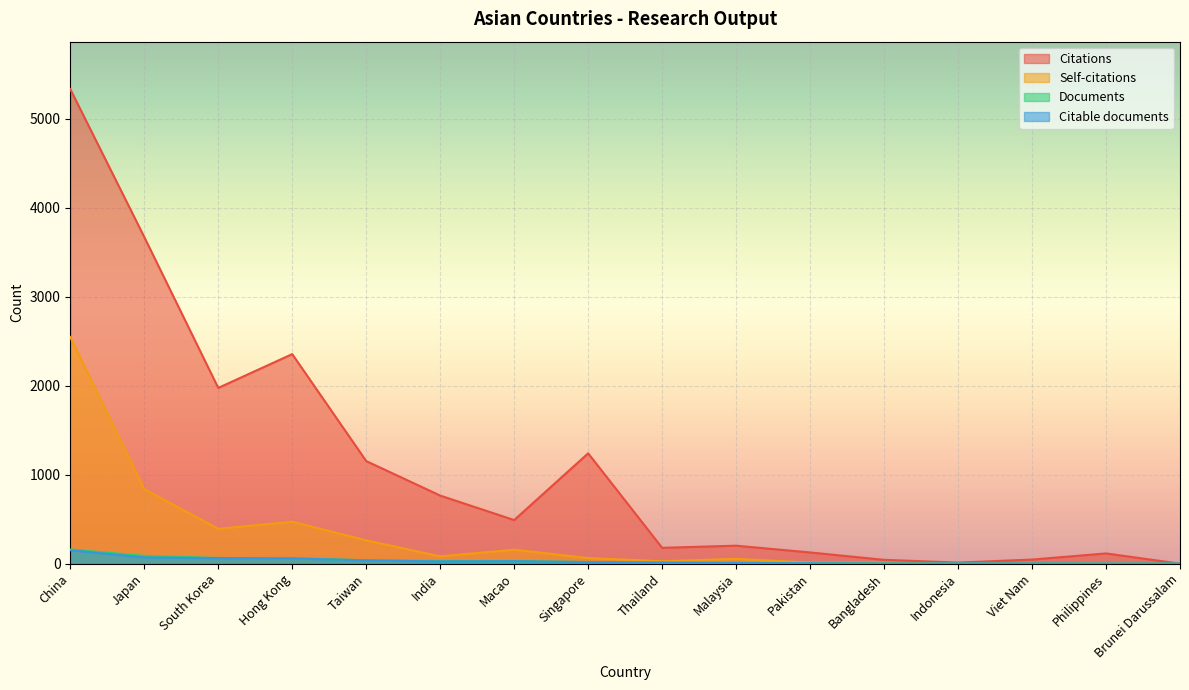

At Japan, list the series in order from smallest to largest.

Citable documents, Documents, Self-citations, Citations